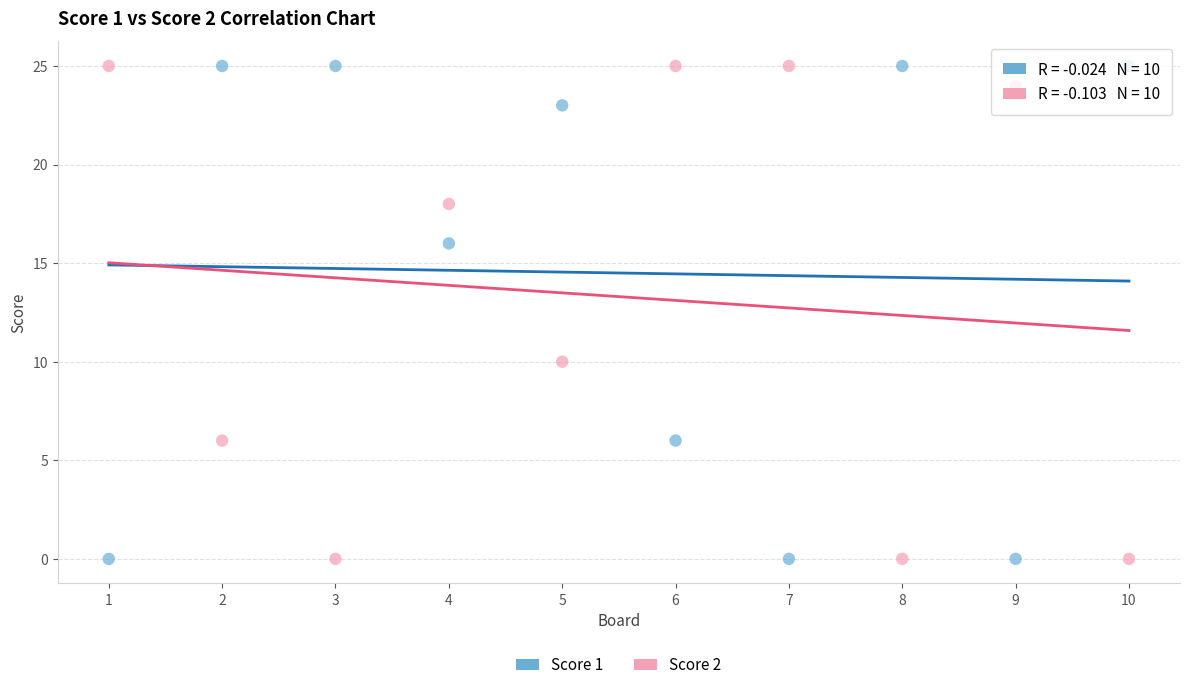

Across all series, what Y value is closest to 12?

10